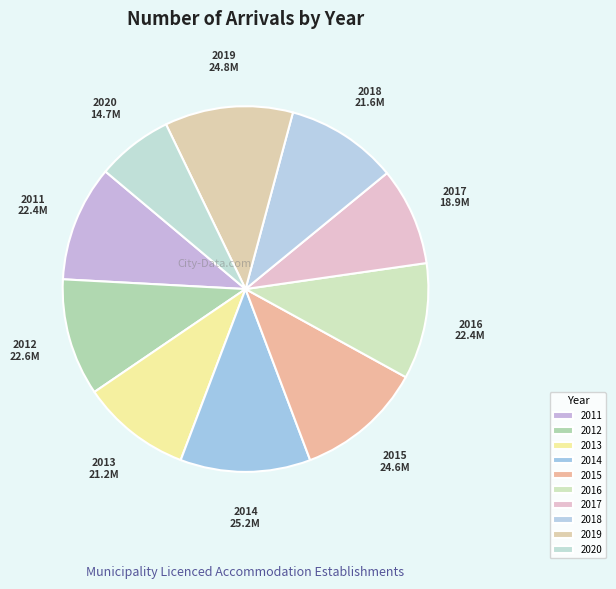

True or false: 2019 accounts for 18% of the total.

False